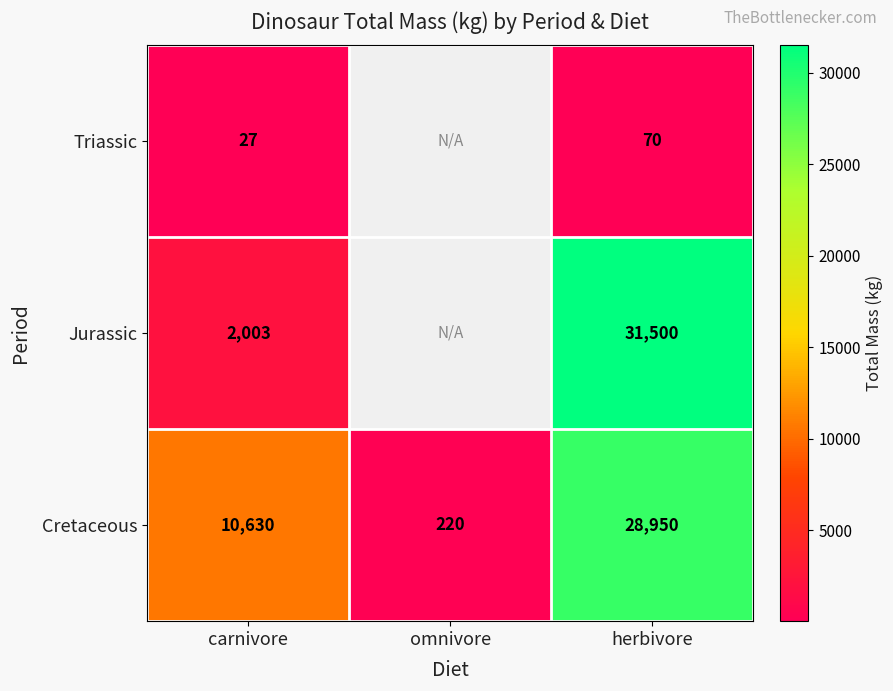

Read the Cretaceous value at herbivore, to the nearest 100.

29000